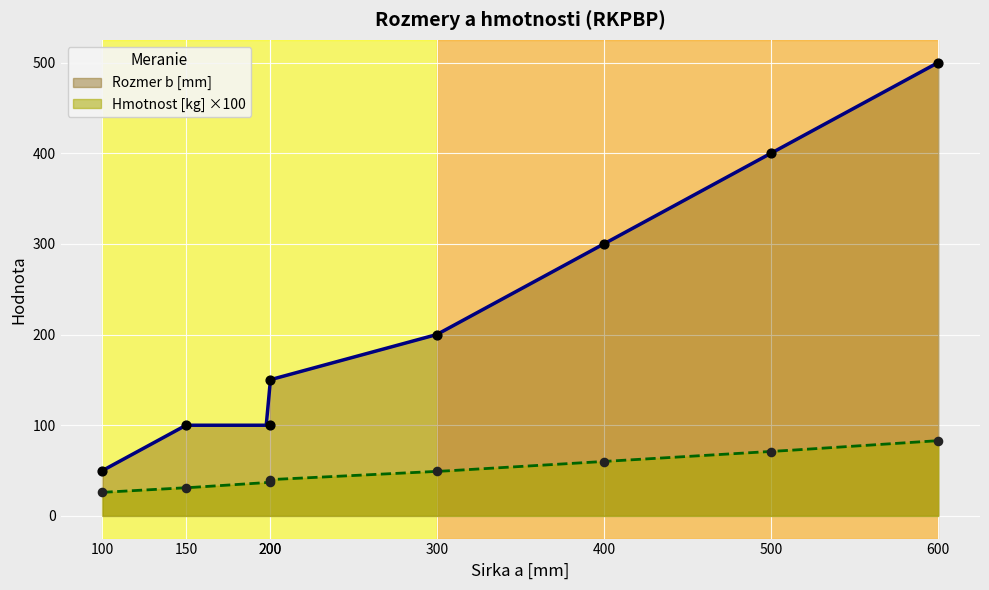

At how many categories does at least one series exceed 68?

7